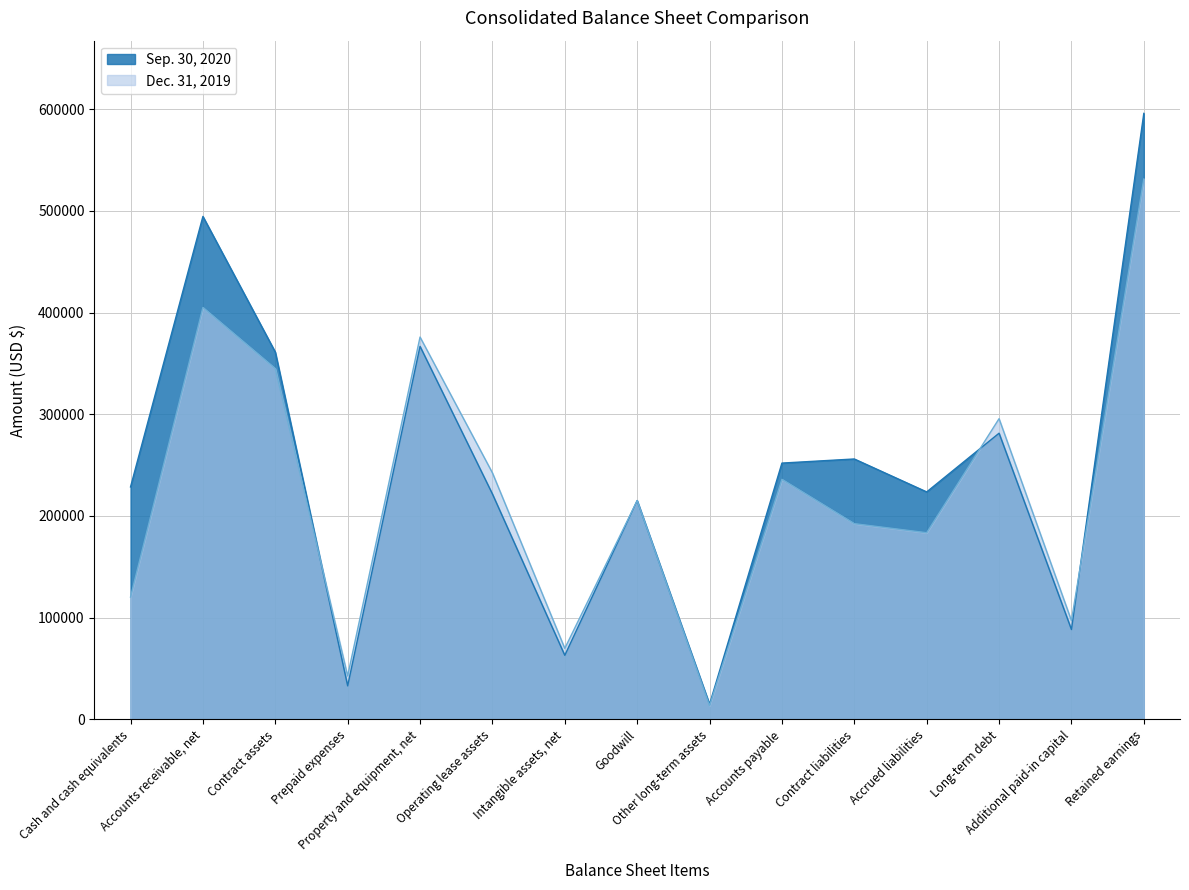

What are all the series names shown in the legend?

Sep. 30, 2020, Dec. 31, 2019